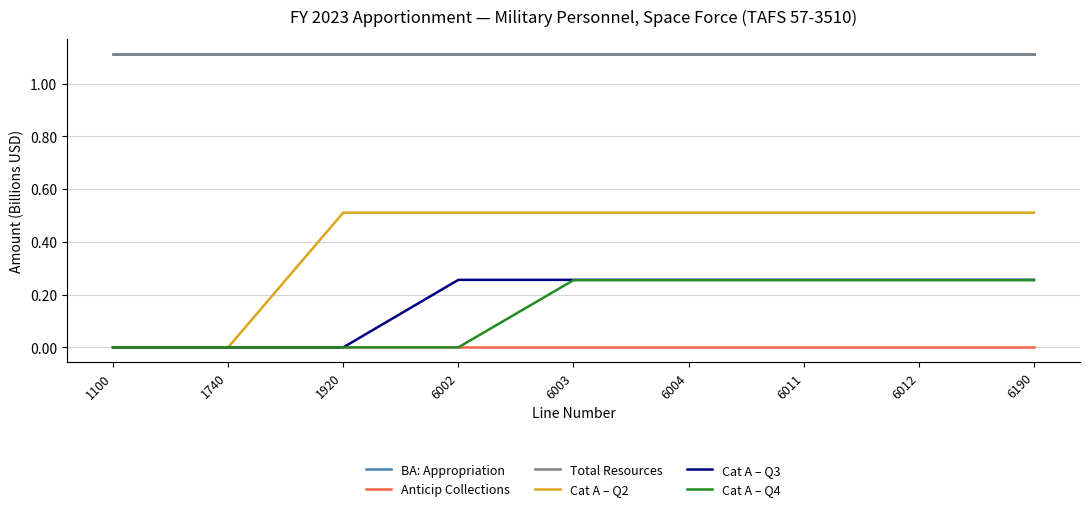

True or false: BA: Appropriation and Cat A – Q4 intersect in this chart.

False